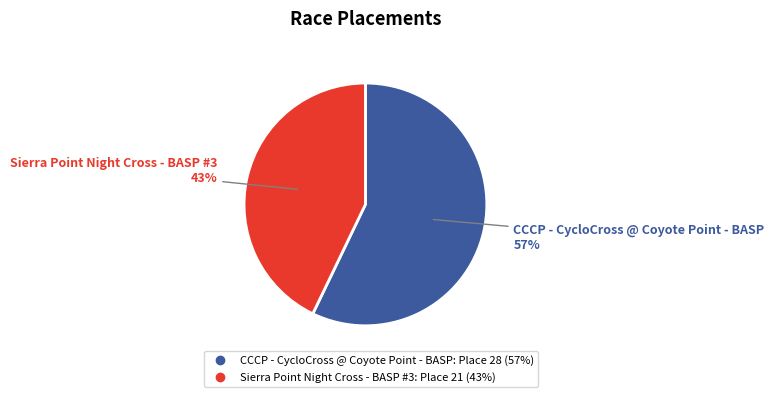

What is the largest slice in the pie chart?

CCCP - CycloCross @ Coyote Point - BASP